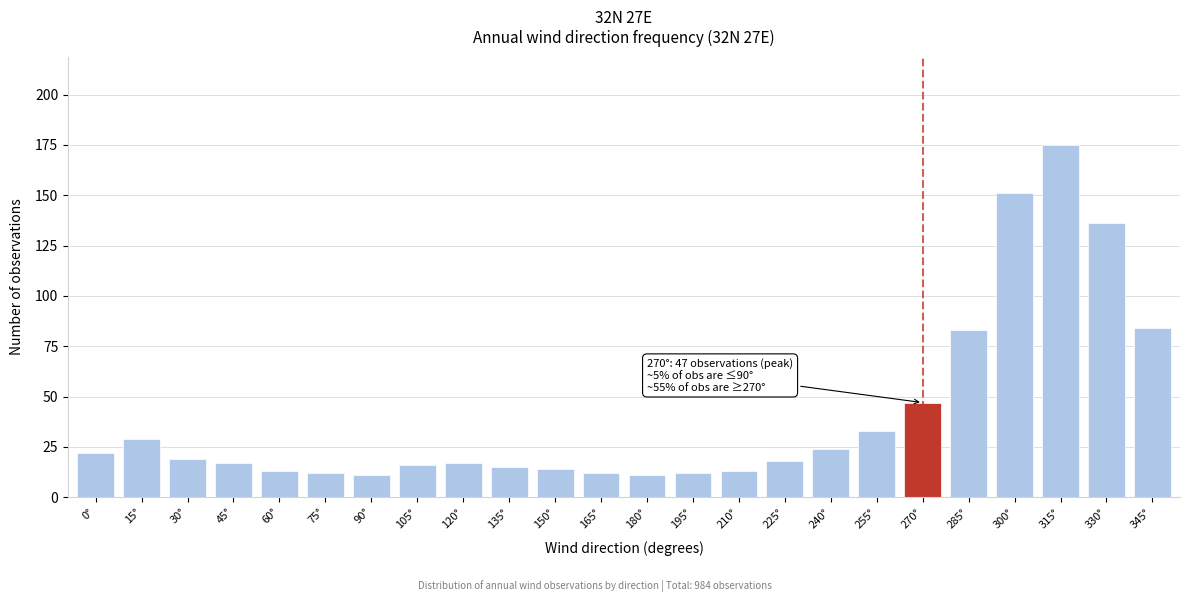

Reading right to left, extract all data points from this chart.

345°=84	330°=136	315°=175	300°=151	285°=83	270°=47	255°=33	240°=24	225°=18	210°=13	195°=12	180°=11	165°=12	150°=14	135°=15	120°=17	105°=16	90°=11	75°=12	60°=13	45°=17	30°=19	15°=29	0°=22